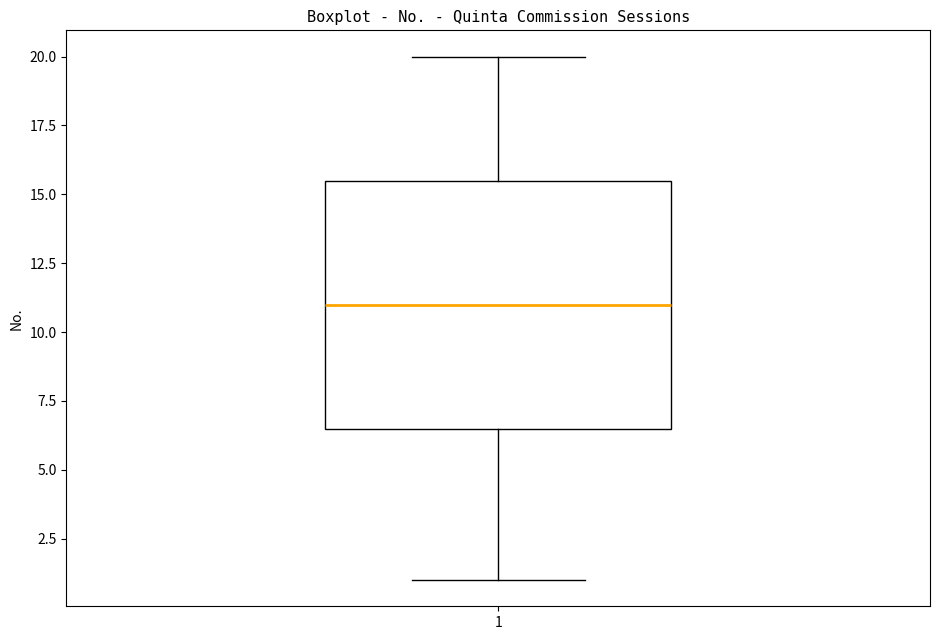

Read this box plot against the y-axis: the position of the median line, the range covered by the box, and the ends of both whiskers. The values are not printed on the chart, so give them approximately, as read against the axis.

median 11.0, box 6.5 to 15.5, whiskers 1.0 to 20.0